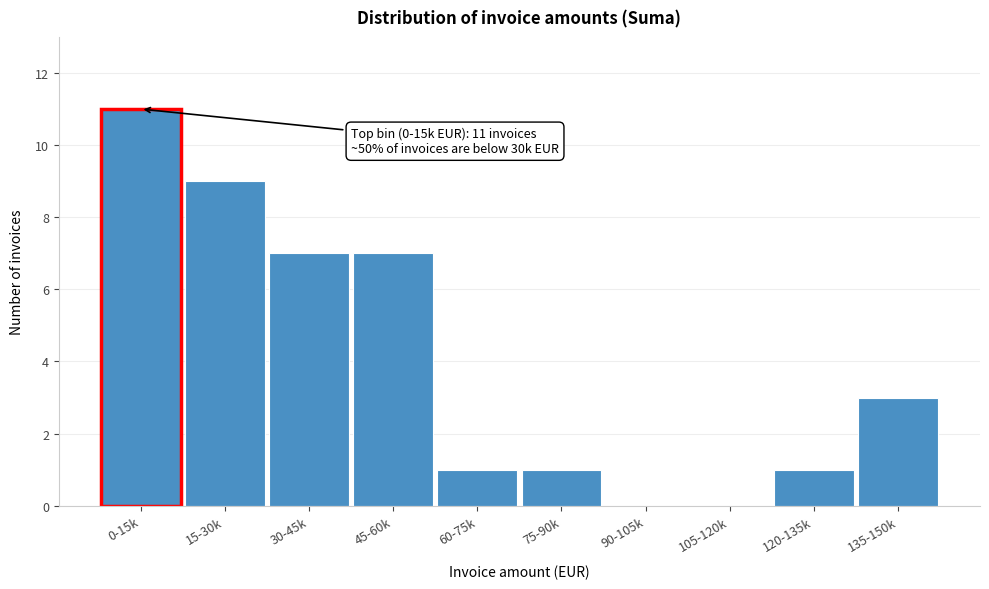

Reading left to right, transcribe all the data shown in this chart.

0-15k=11	15-30k=9	30-45k=7	45-60k=7	60-75k=1	75-90k=1	90-105k=0	105-120k=0	120-135k=1	135-150k=3